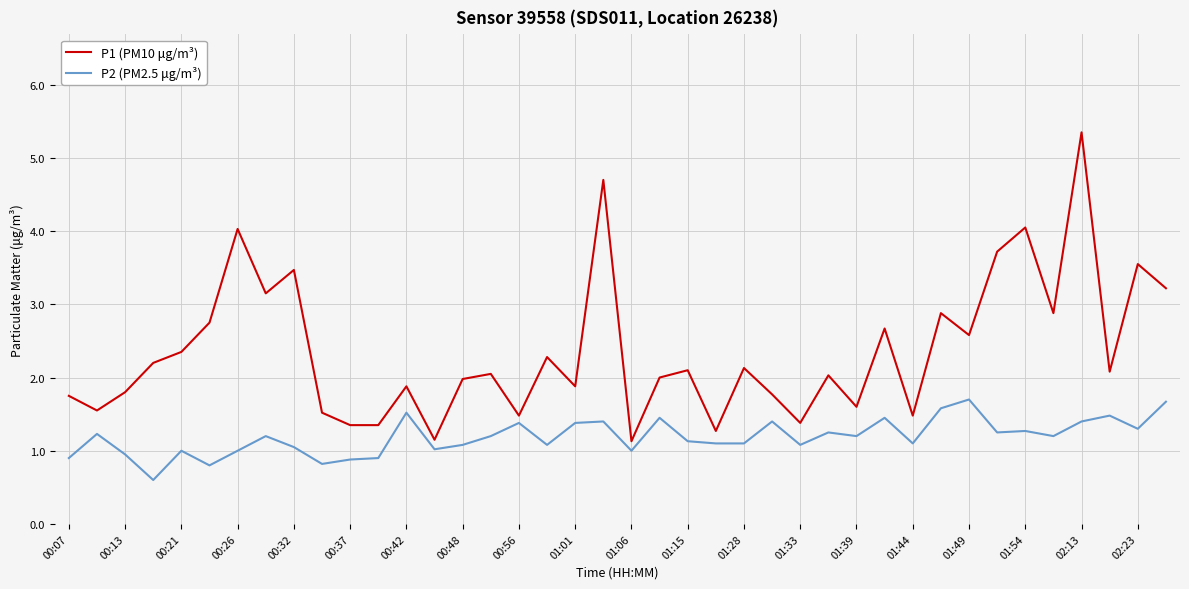

List the series in order of their peak value, highest first.

P1 (PM10 μg/m³), P2 (PM2.5 μg/m³)